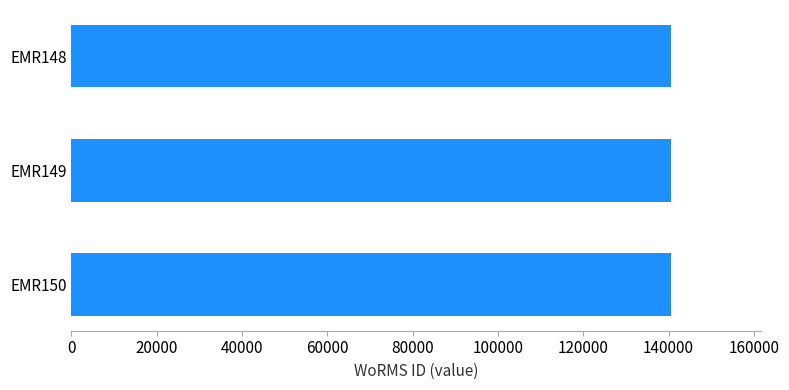

What is the value of the 3rd bar from the top?

140513